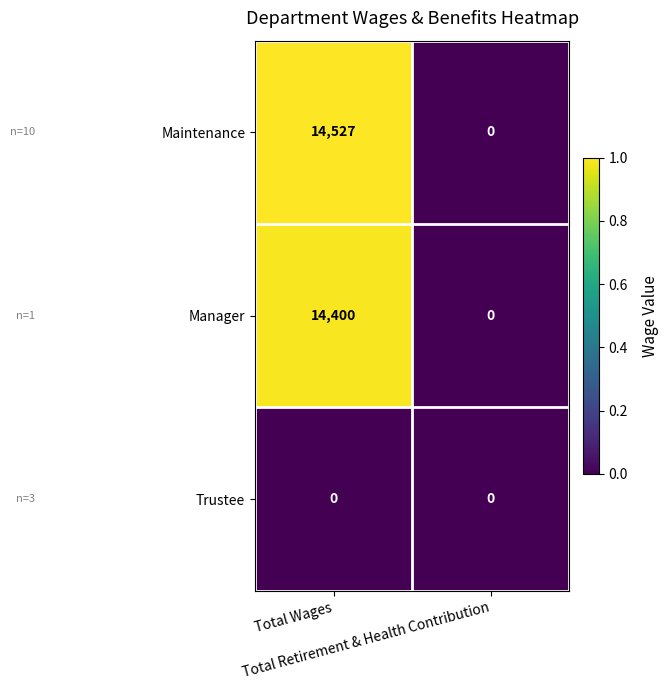

What is the spread (max minus min) of values at Total Wages?

14527